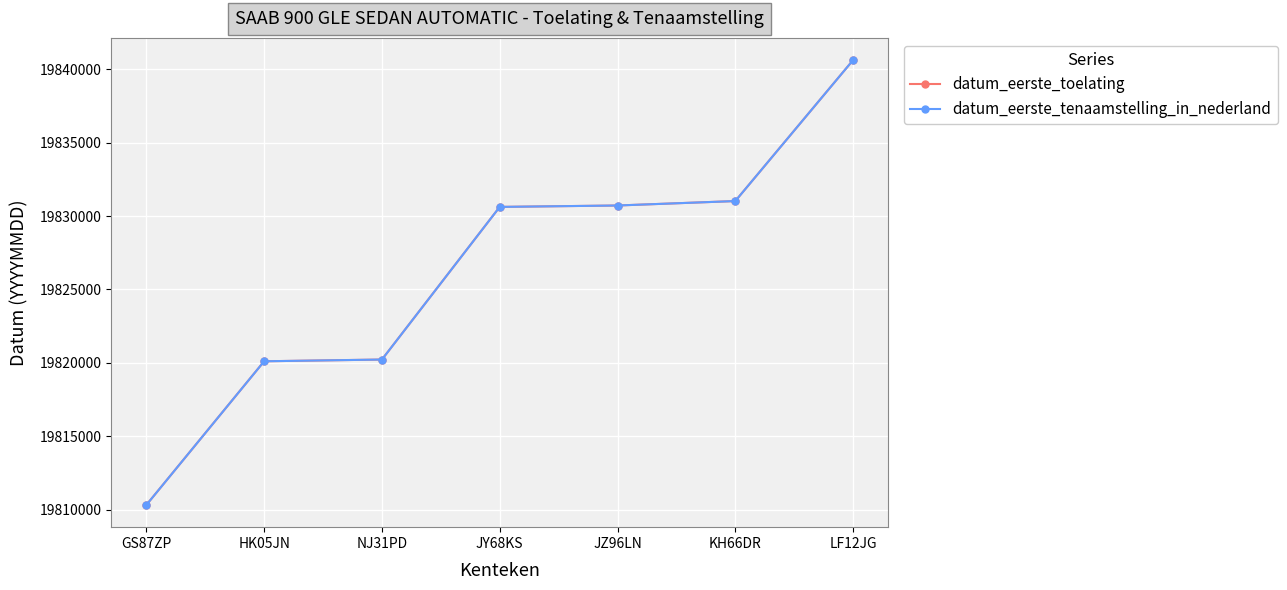

Where is datum_eerste_toelating nearest to the value 19825471?

JY68KS